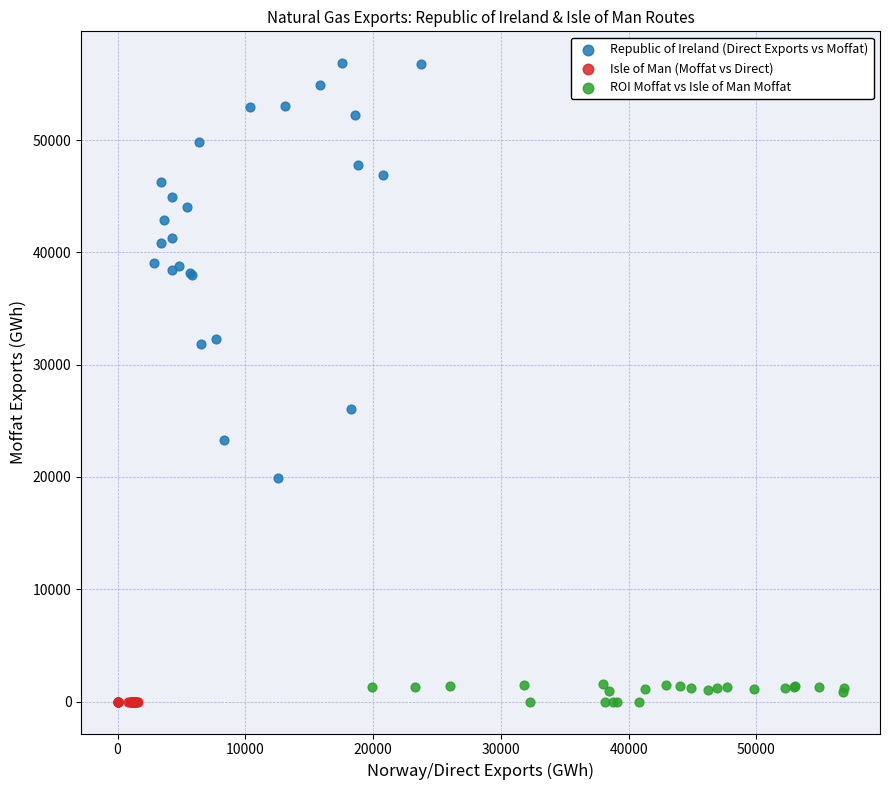

Which series reaches the maximum Y coordinate?

Republic of Ireland (Direct Exports vs Moffat)